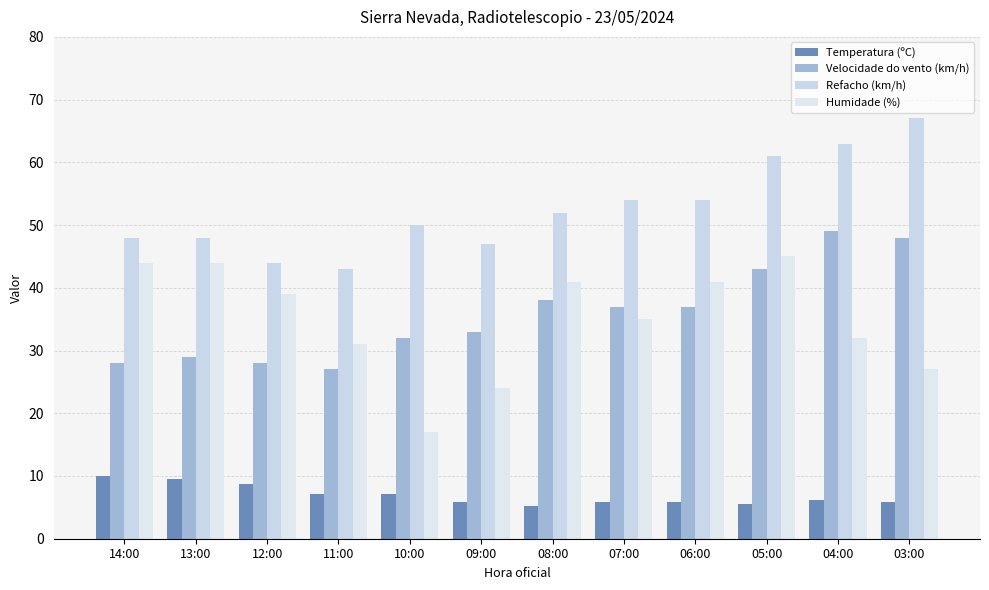

Is the value of Humidade (%) at 11:00 greater than the value of Refacho (km/h) at 09:00?

No